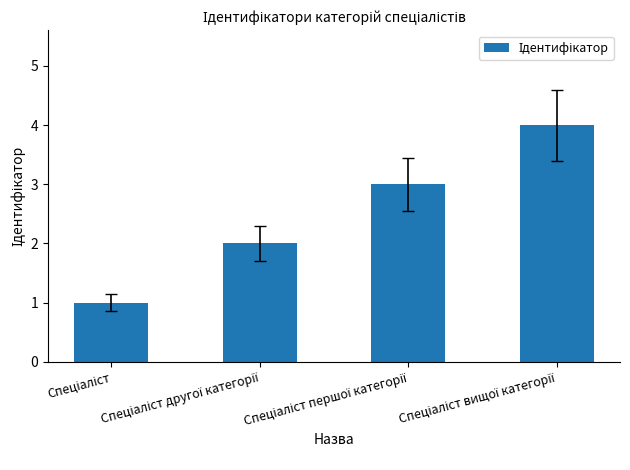

What is the maximum value shown in the chart?

4